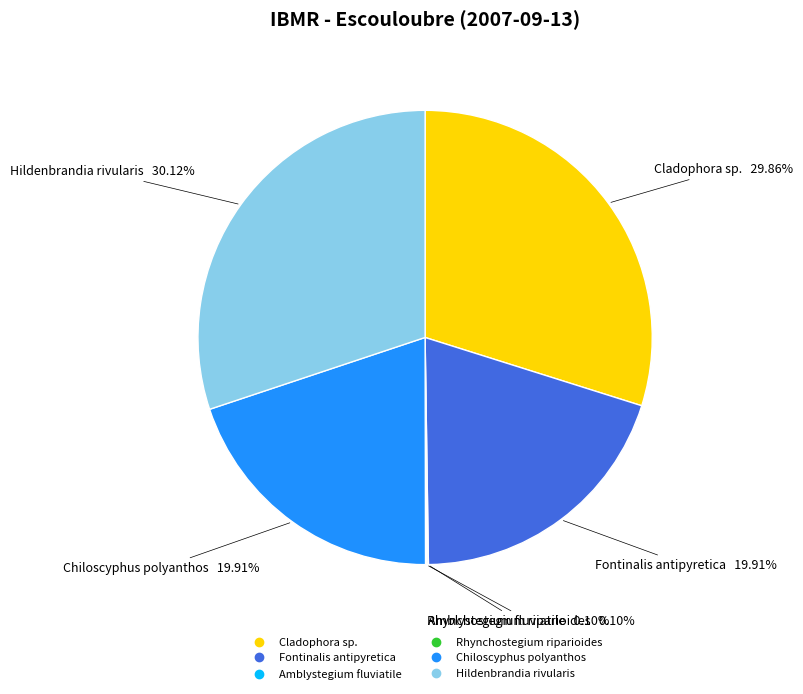

Is there a majority slice in this chart?

No